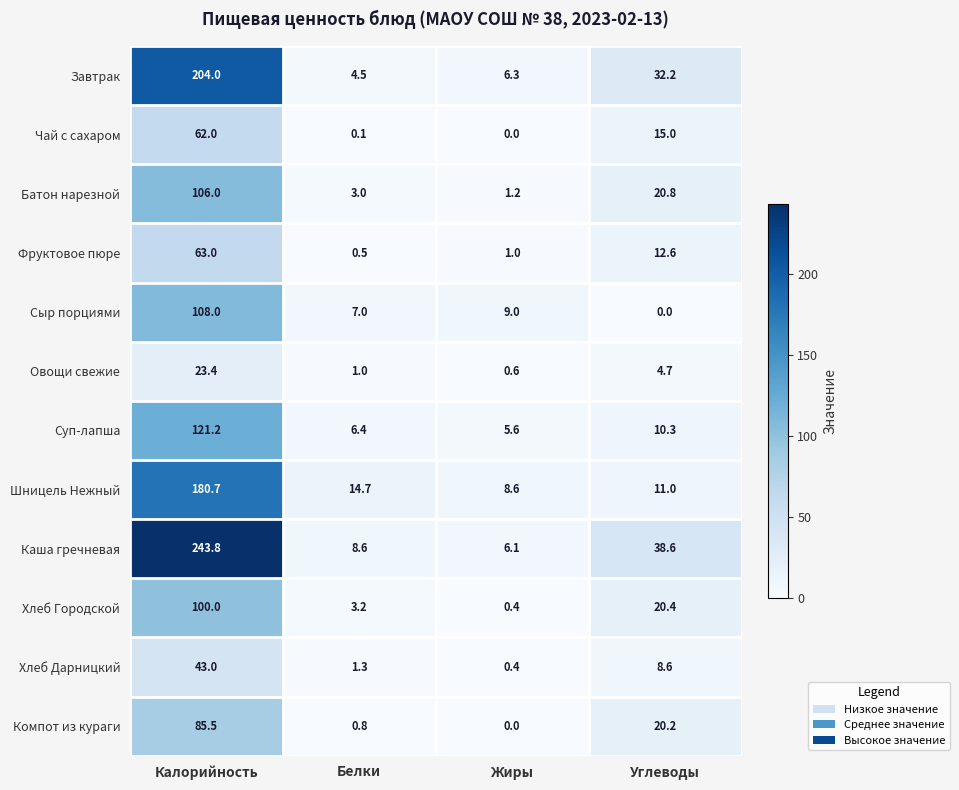

What is the maximum value for Батон нарезной?

106.0